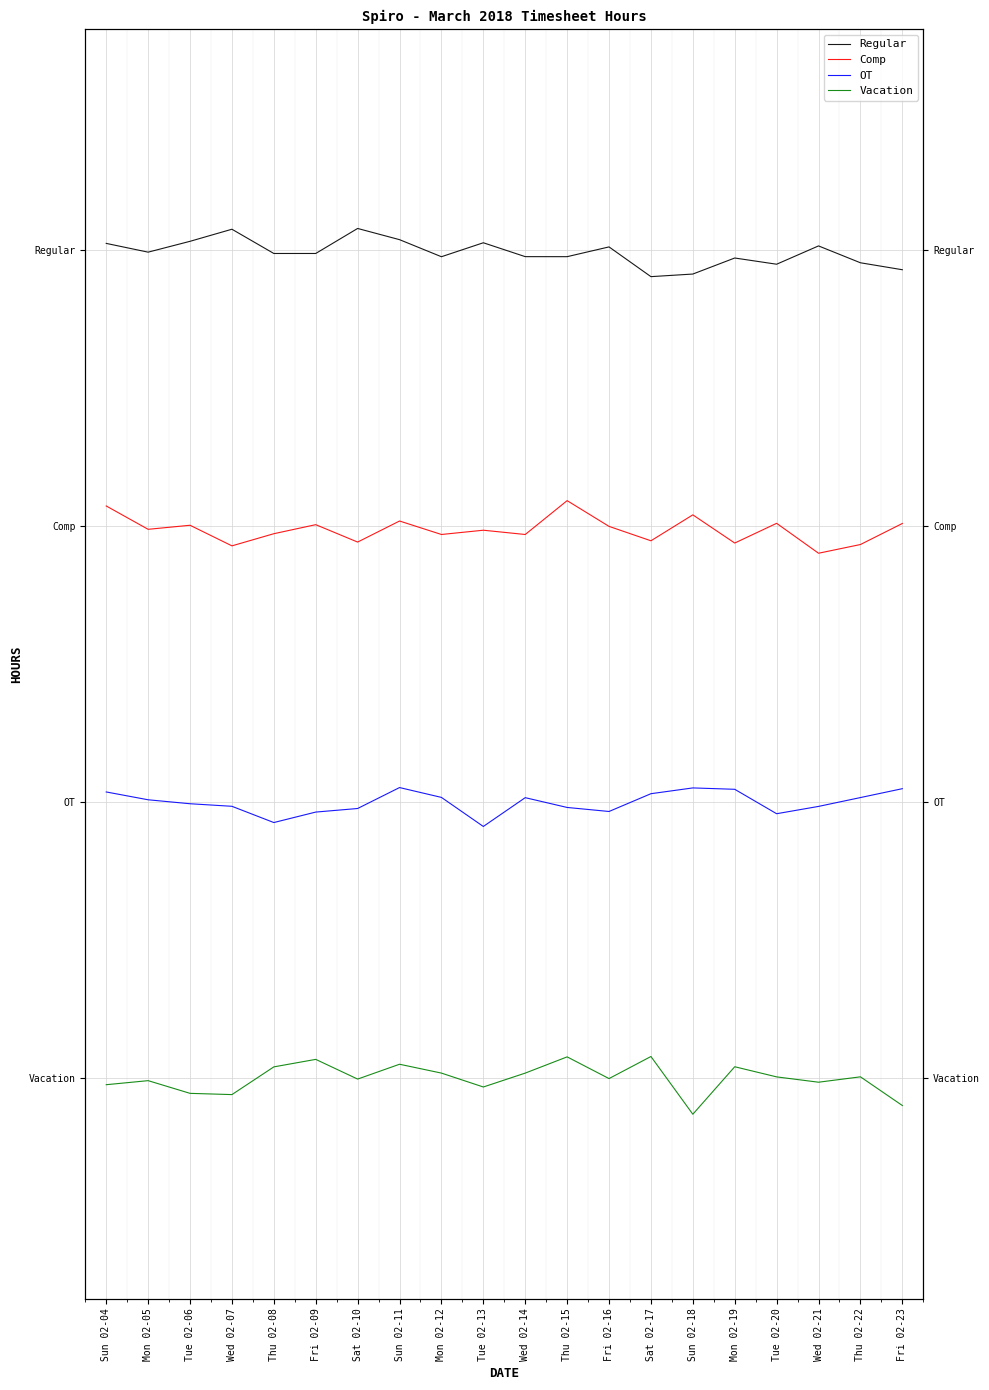

Between Thu 02-08 and Mon 02-12, which is larger?

Thu 02-08